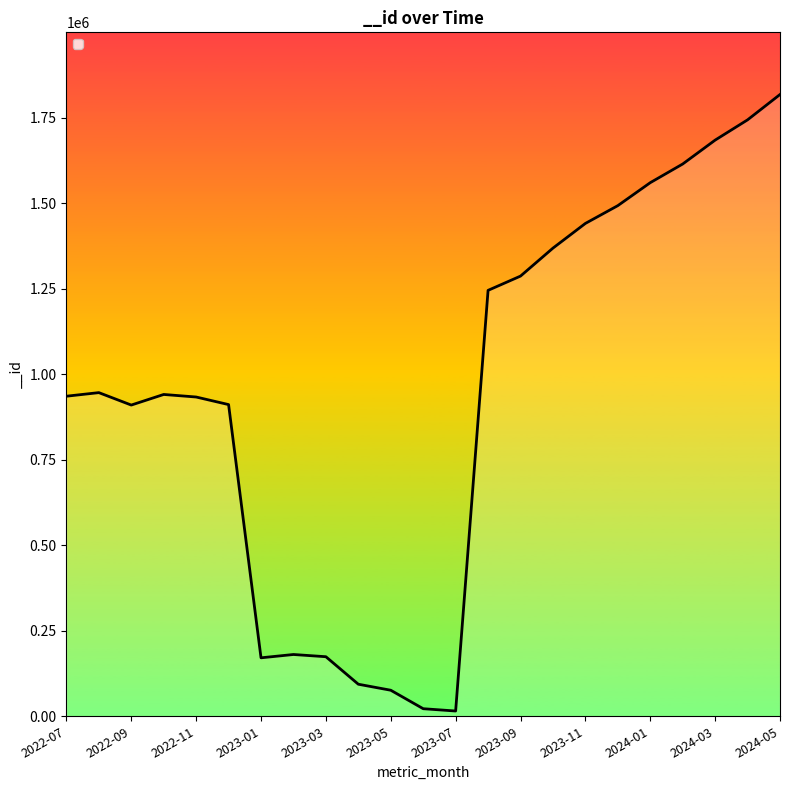

The chart shows a value of 2110486 at 2024-01. True or false?

False